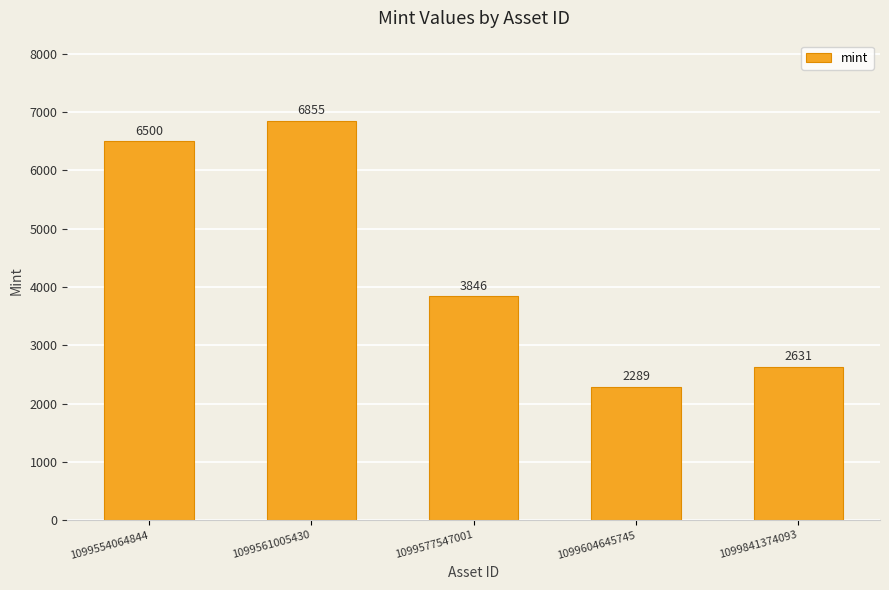

Where is the data nearest to the value 4572?

1099577547001